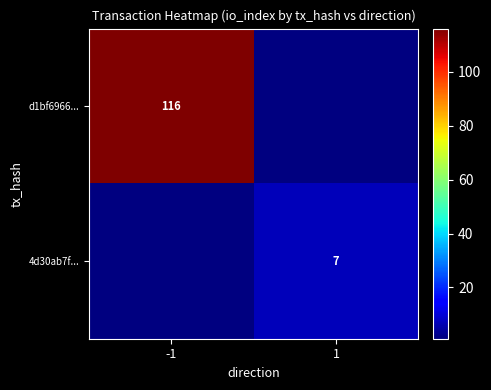

At how many categories does at least one series exceed 62?

1